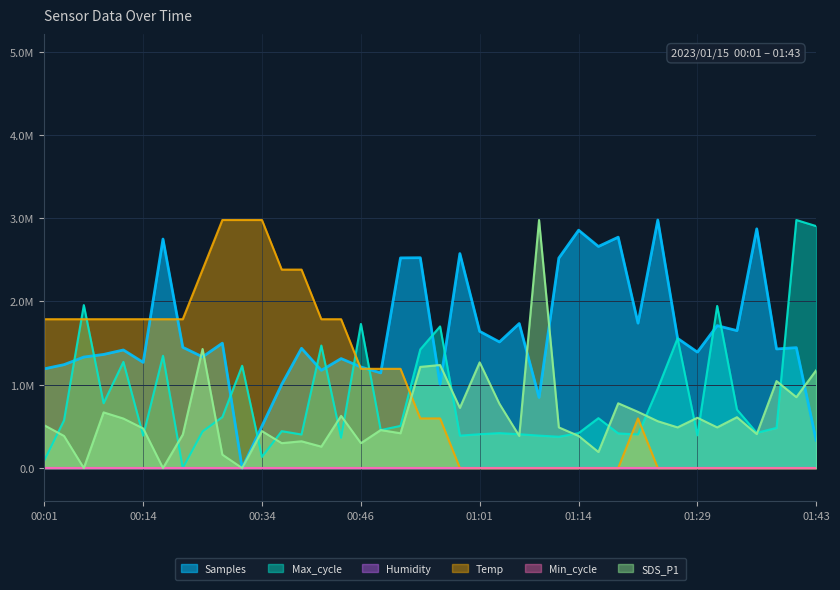

What is the value of the Max_cycle point at the 32nd from the left?

954959.4